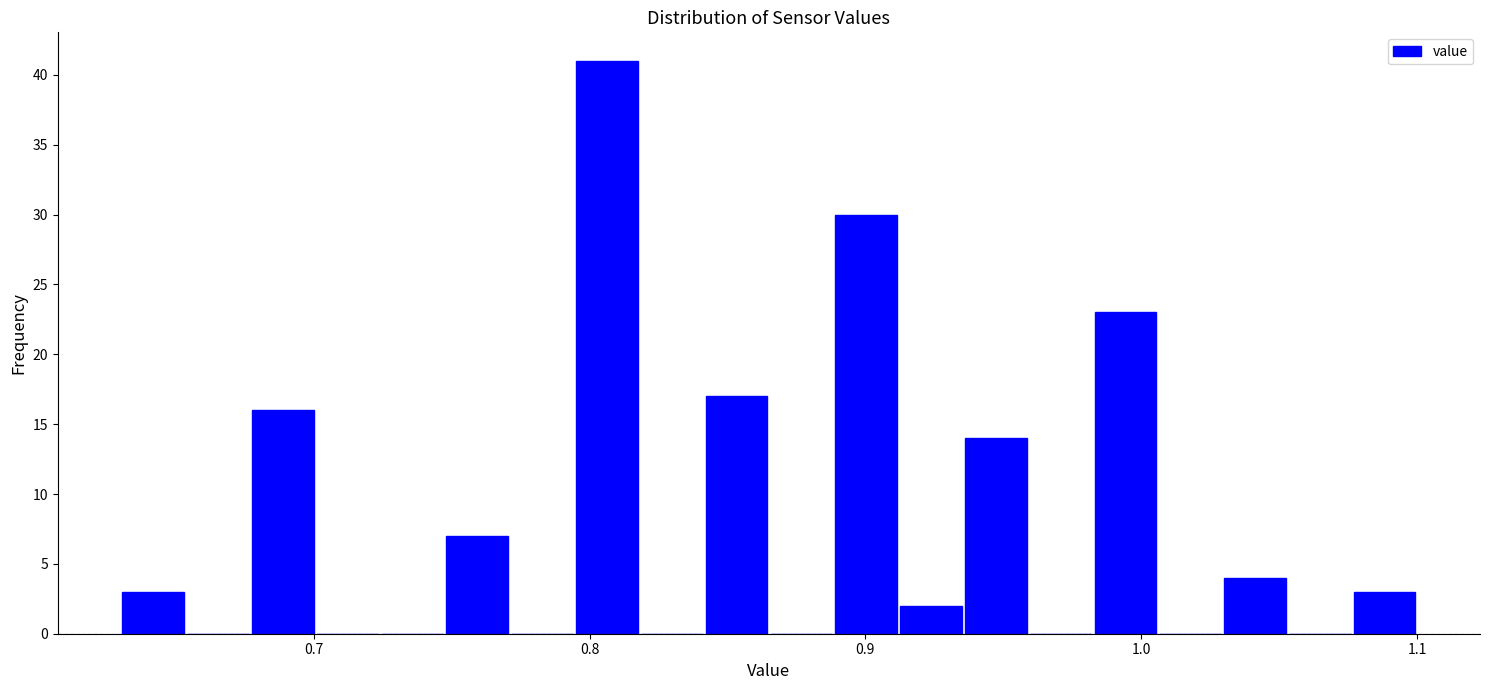

Around what value on the x-axis is the tallest bar? Give the approximate position of its centre, as read against the axis.

0.81